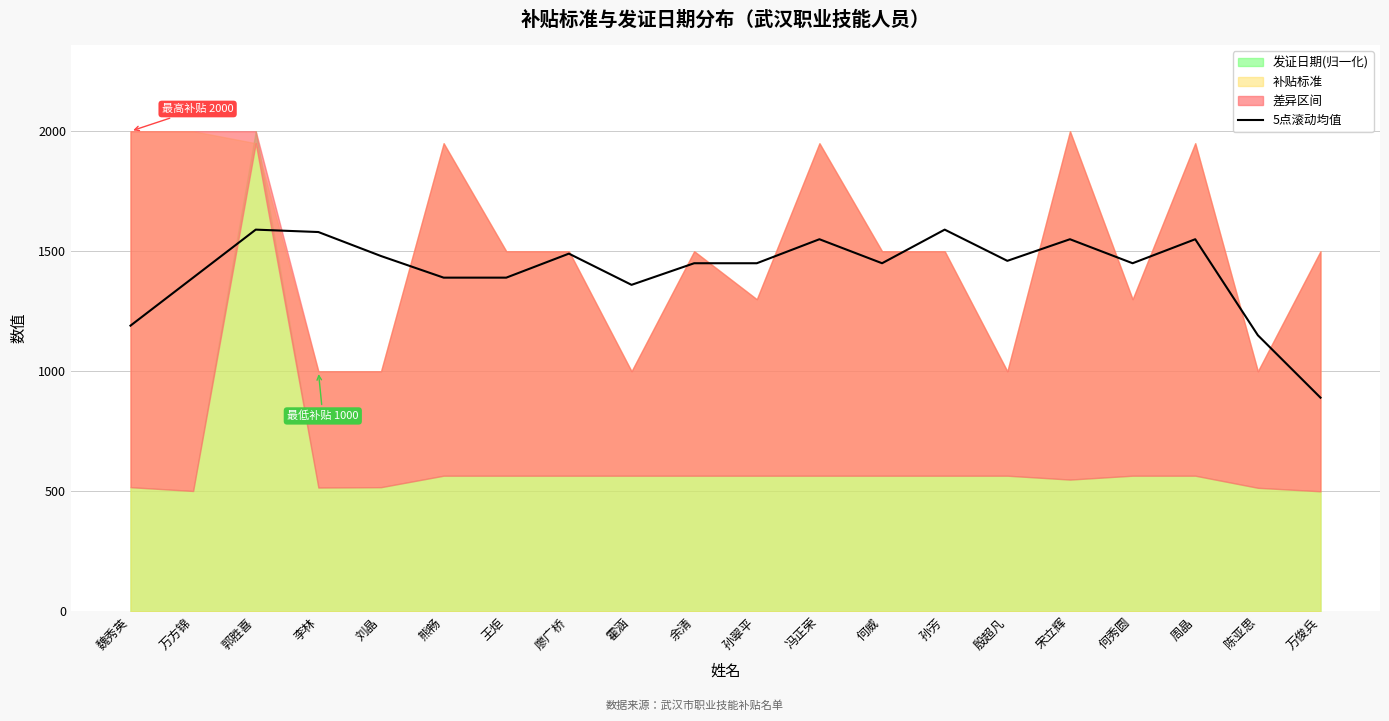

Reading left to right, transcribe all the data shown in this chart.

1190	1390	1590	1580	1480	1390	1390	1490	1360	1450	1450	1550	1450	1590	1460	1550	1450	1550	1150	890